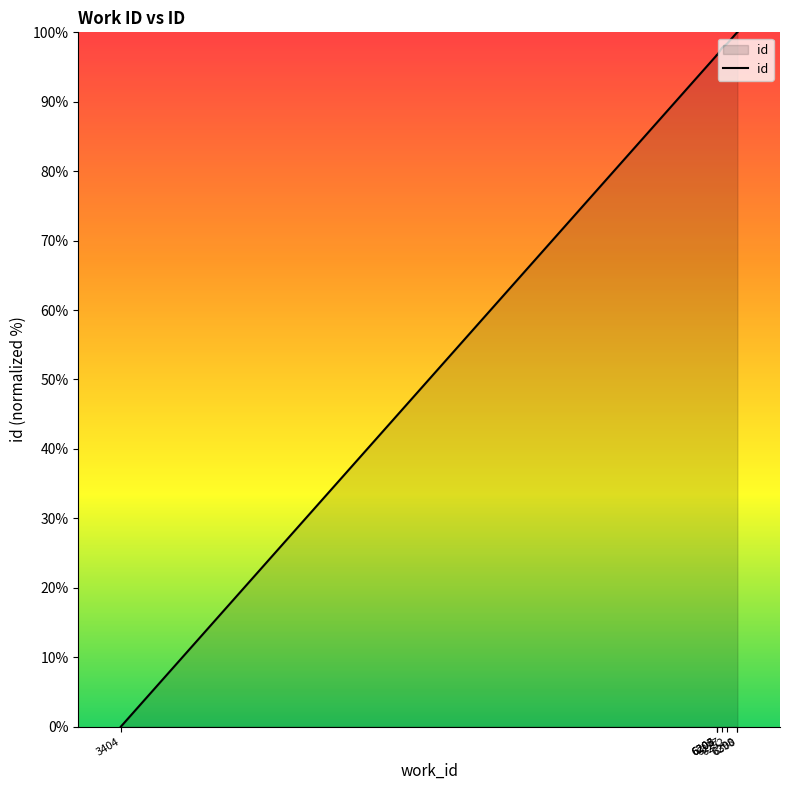

What is the ratio of the value at 6298 to the value at 6203?

1.0